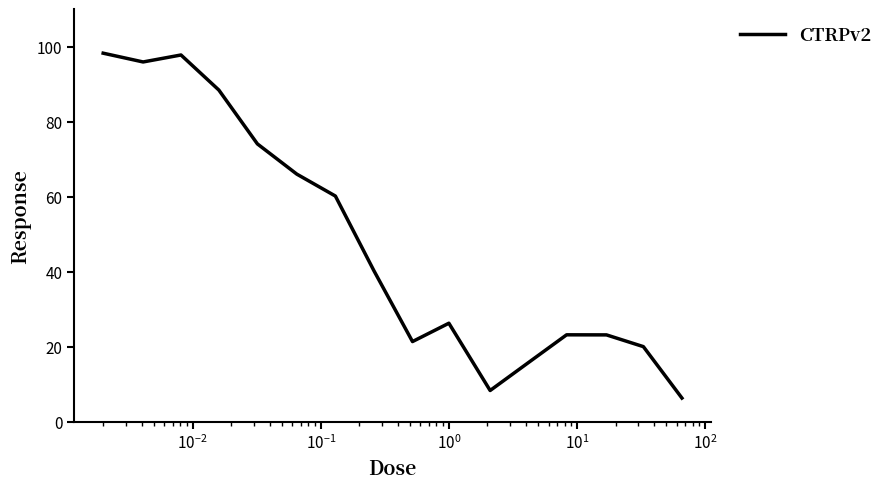

Is this an area chart (filled region under the line)?

No